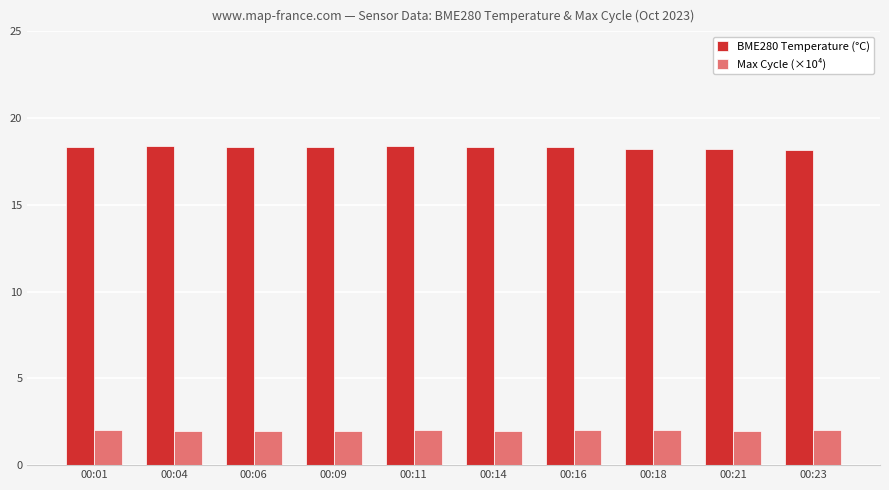

How many data points does each series have?

10